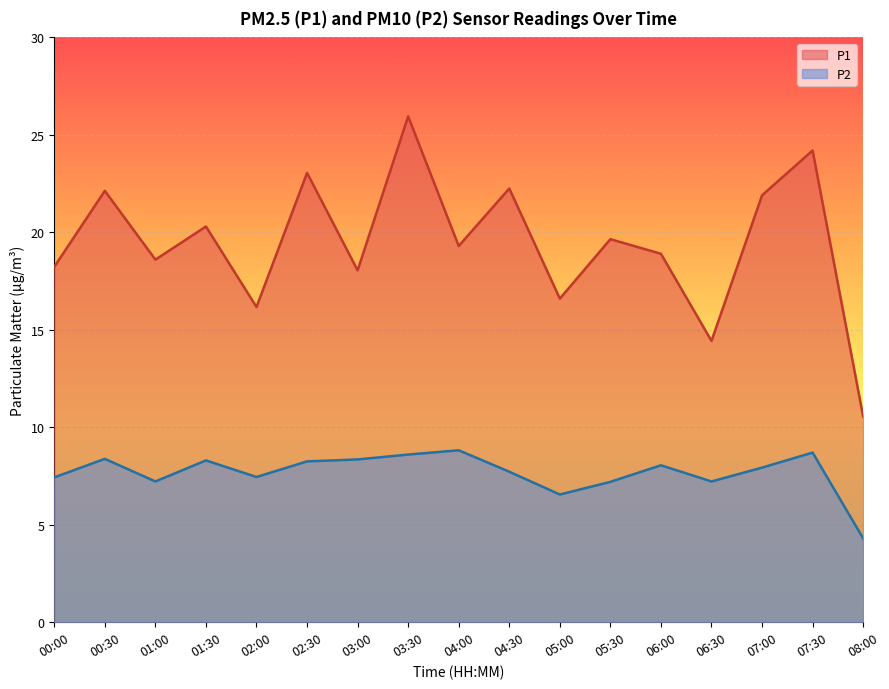

What are all the series names shown in the legend?

P1, P2